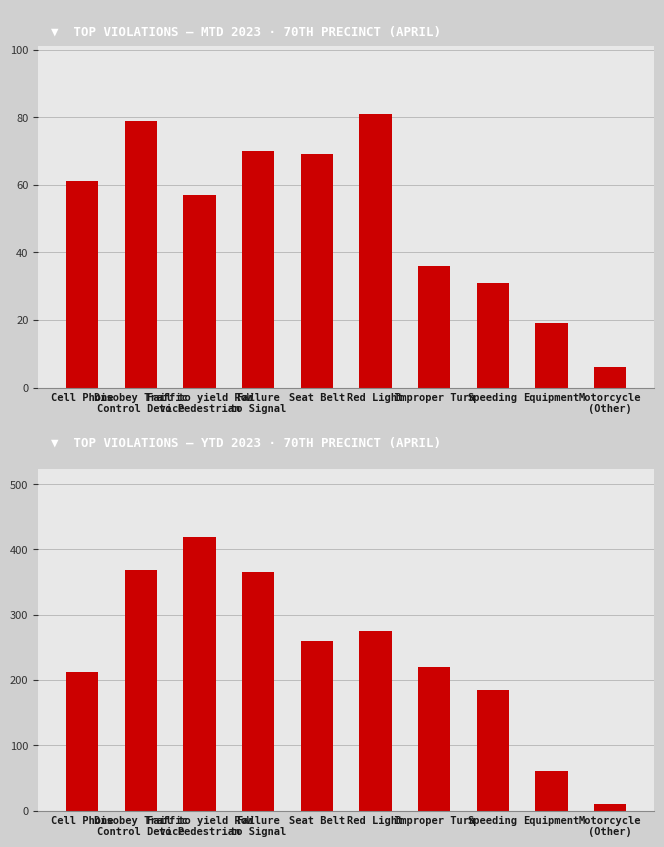

The MTD 2023 series shows 9 at Motorcycle
(Other). True or false?

False